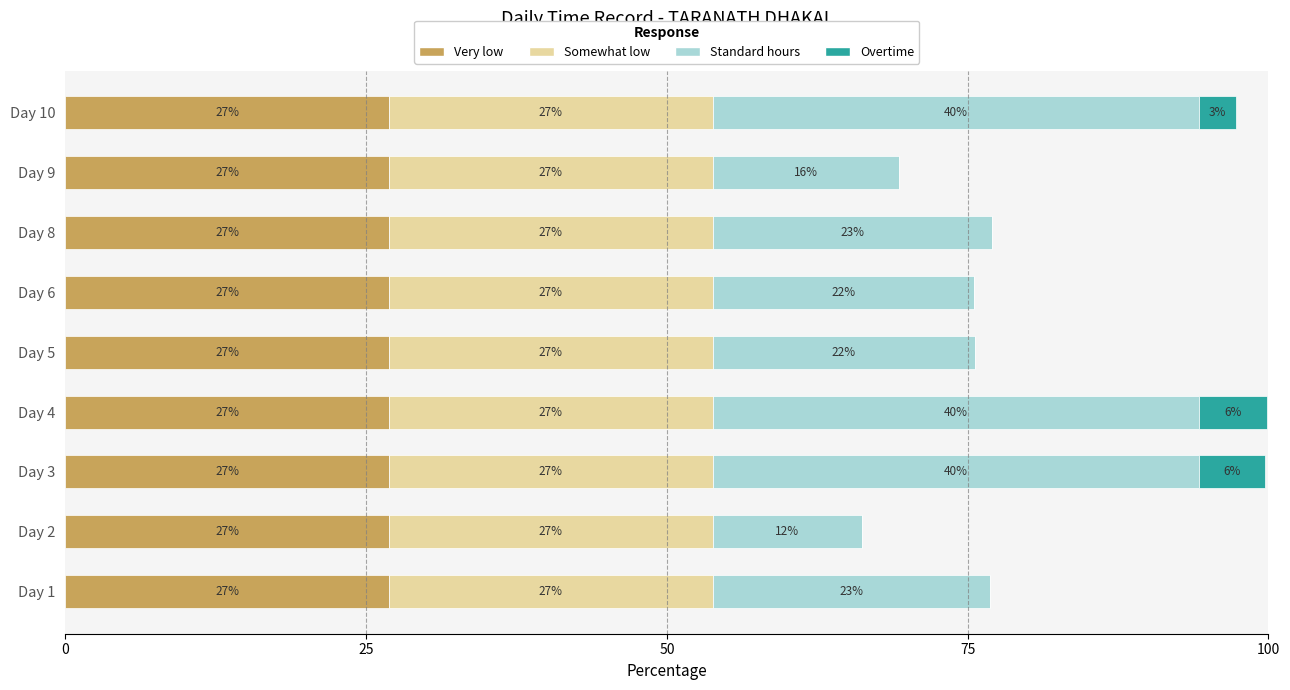

What value does the Very low series have at Day 4?

26.9